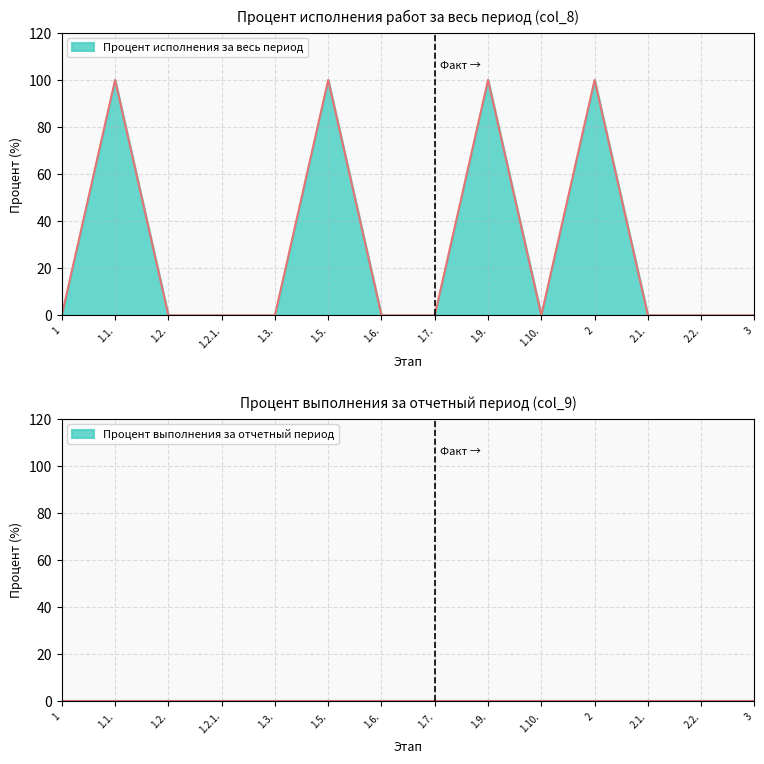

What is the maximum value for Процент исполнения за весь период?

100